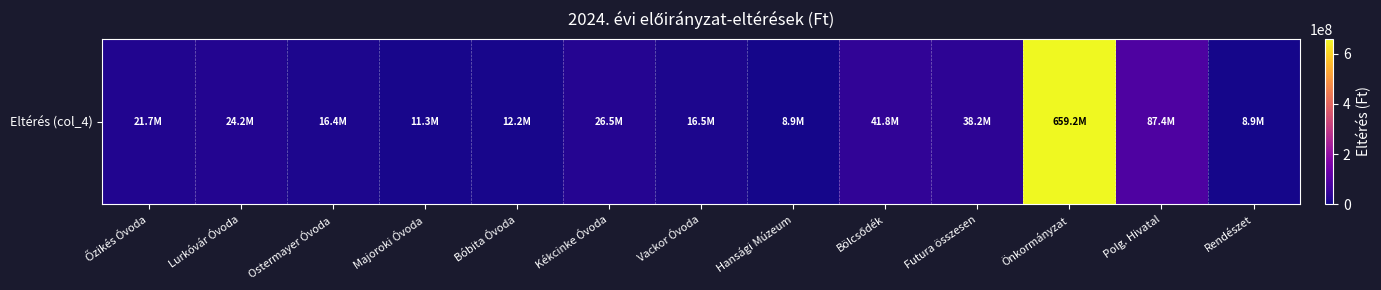

Approximately how many times larger is the value at Bölcsődék compared to Majoroki Óvoda?

3.7